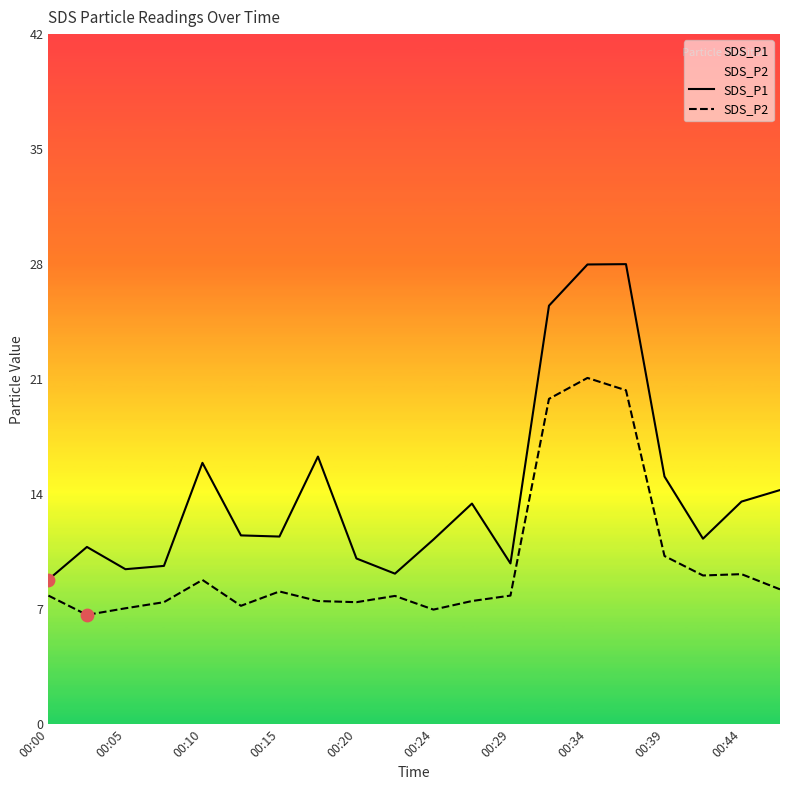

What is the total value across all series at 17?

20.3